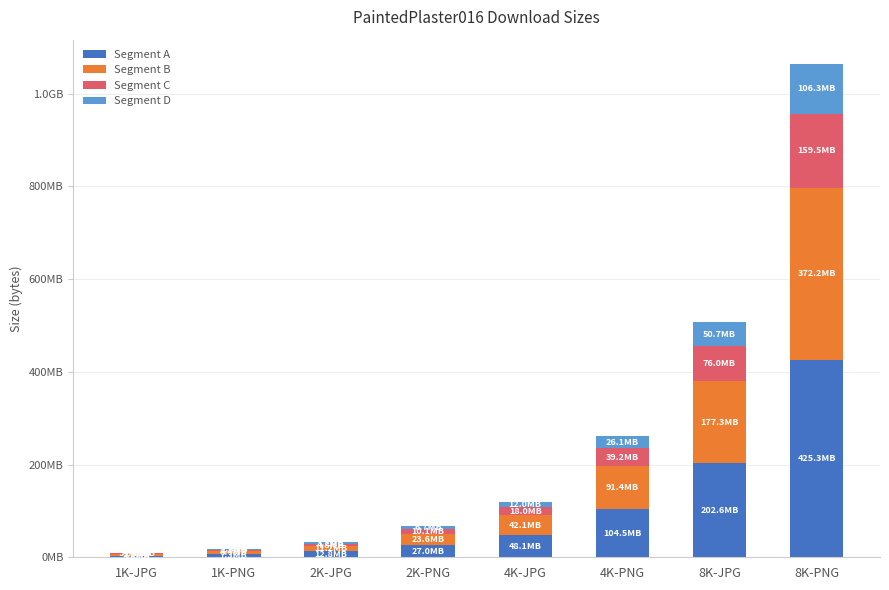

What are all the series names shown in the legend?

Segment A, Segment B, Segment C, Segment D